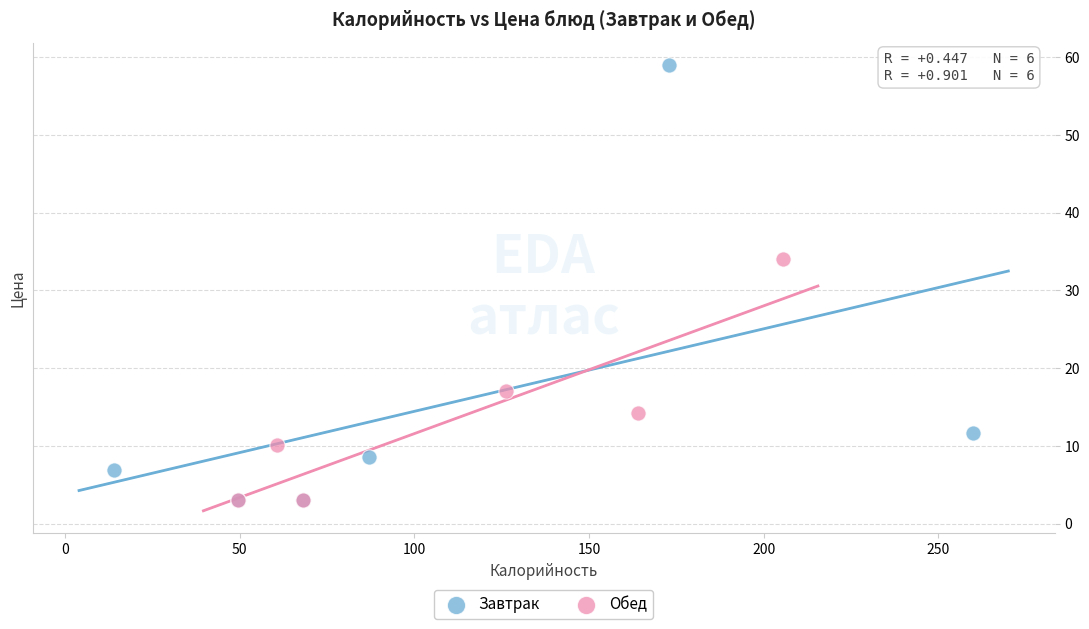

Which series contains the highest Y value?

Завтрак